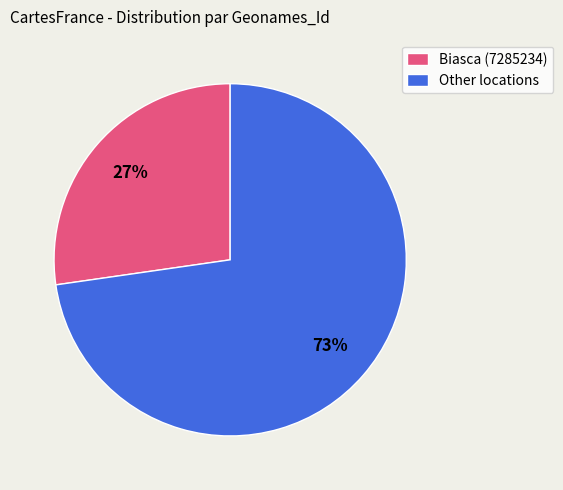

To the nearest percent, what percentage of the pie is Other locations?

73%